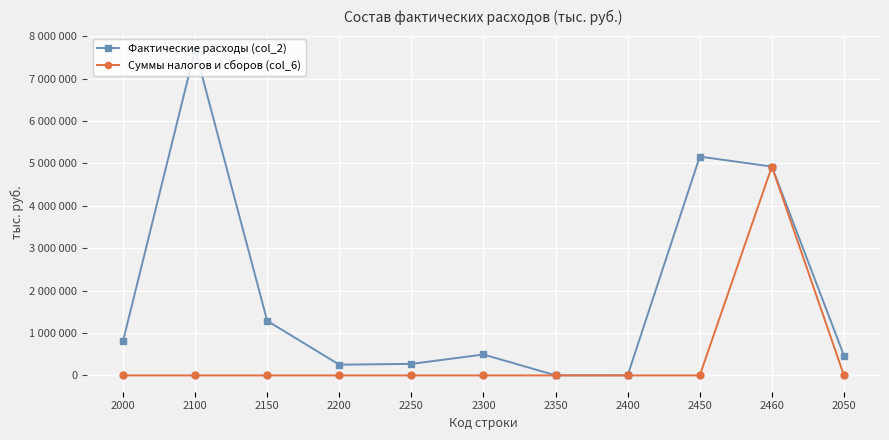

What are all the series names shown in the legend?

Фактические расходы (col_2), Суммы налогов и сборов (col_6)